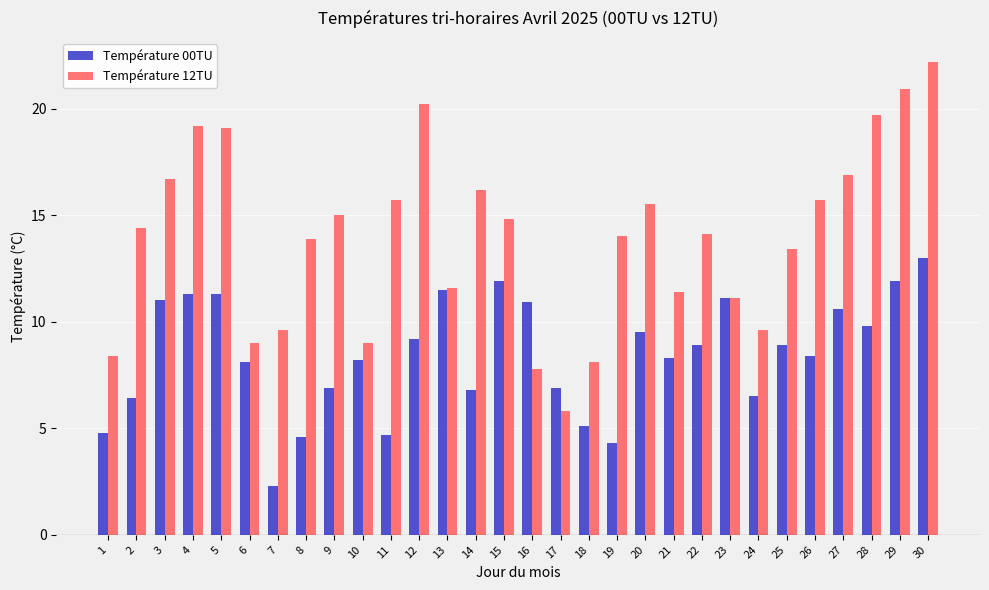

Reading left to right, extract all data points from this chart.

Température 00TU: 1=4.8	2=6.4	3=11.0	4=11.3	5=11.3	6=8.1	7=2.3	8=4.6	9=6.9	10=8.2	11=4.7	12=9.2	13=11.5	14=6.8	15=11.9	16=10.9	17=6.9	18=5.1	19=4.3	20=9.5	21=8.3	22=8.9	23=11.1	24=6.5	25=8.9	26=8.4	27=10.6	28=9.8	29=11.9	30=13.0
Température 12TU: 1=8.4	2=14.4	3=16.7	4=19.2	5=19.1	6=9.0	7=9.6	8=13.9	9=15.0	10=9.0	11=15.7	12=20.2	13=11.6	14=16.2	15=14.8	16=7.8	17=5.8	18=8.1	19=14.0	20=15.5	21=11.4	22=14.1	23=11.1	24=9.6	25=13.4	26=15.7	27=16.9	28=19.7	29=20.9	30=22.2